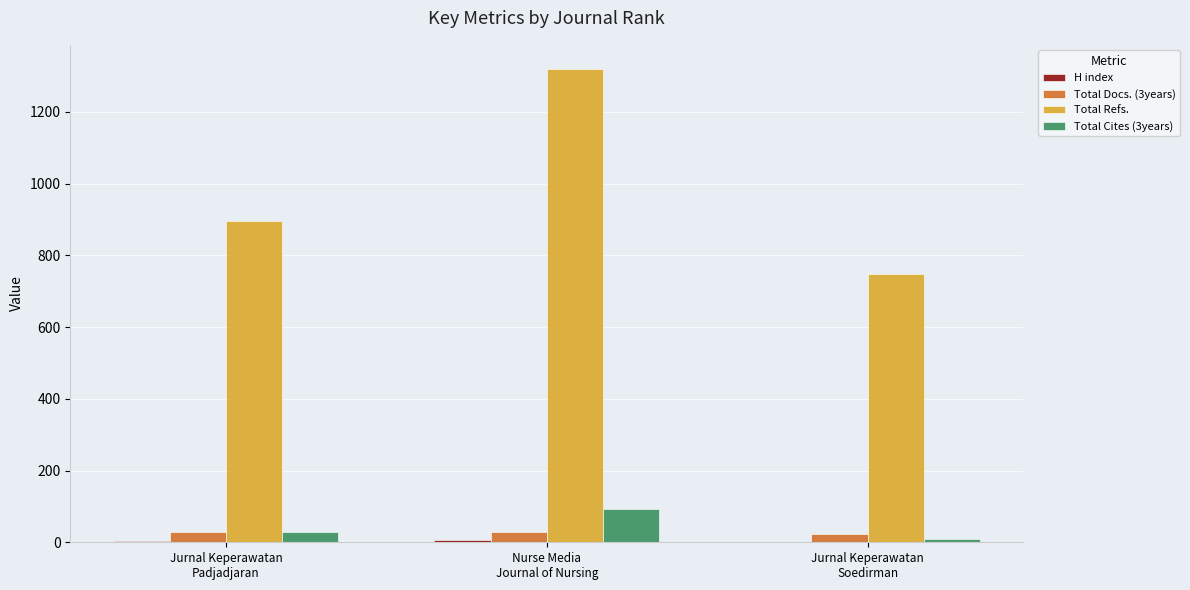

Count the number of categories in the chart.

3